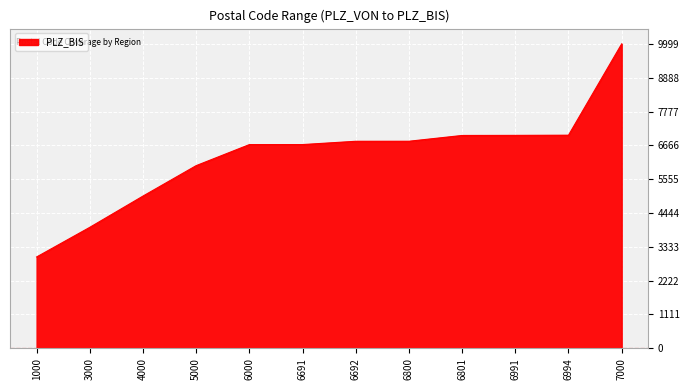

The value at 7000 is 9999. True or false?

True